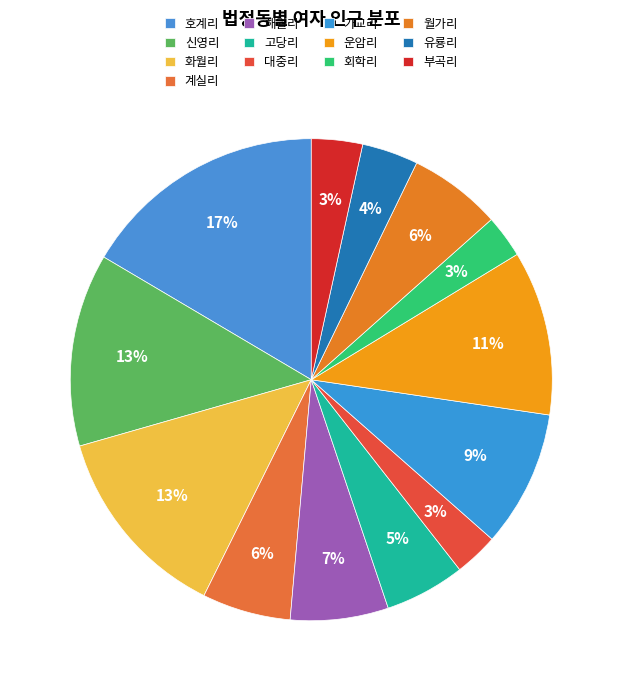

How many segments does this pie chart have?

13